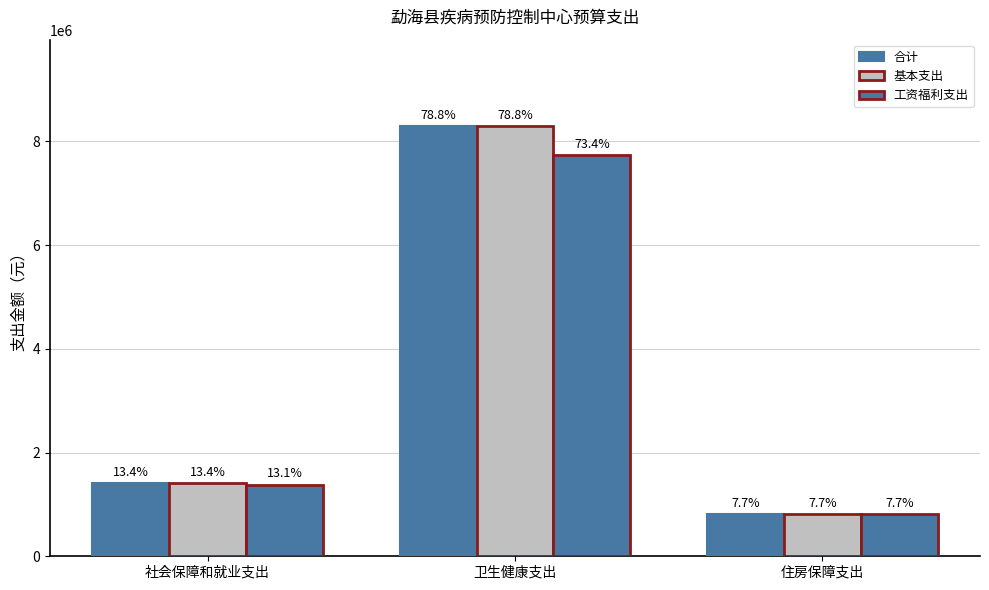

Reading left to right, list all the values displayed in this chart.

合计: 社会保障和就业支出=1415528.0	卫生健康支出=8302573.1	住房保障支出=812501.3
基本支出: 社会保障和就业支出=1415528.0	卫生健康支出=8302573.1	住房保障支出=812501.3
工资福利支出: 社会保障和就业支出=1381458.2	卫生健康支出=7730680.2	住房保障支出=812501.3